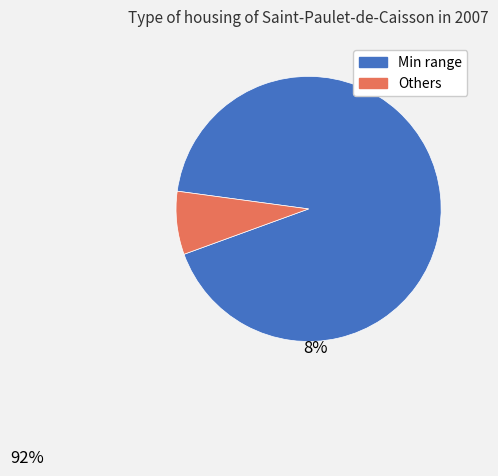

Is there a majority slice in this chart?

Yes